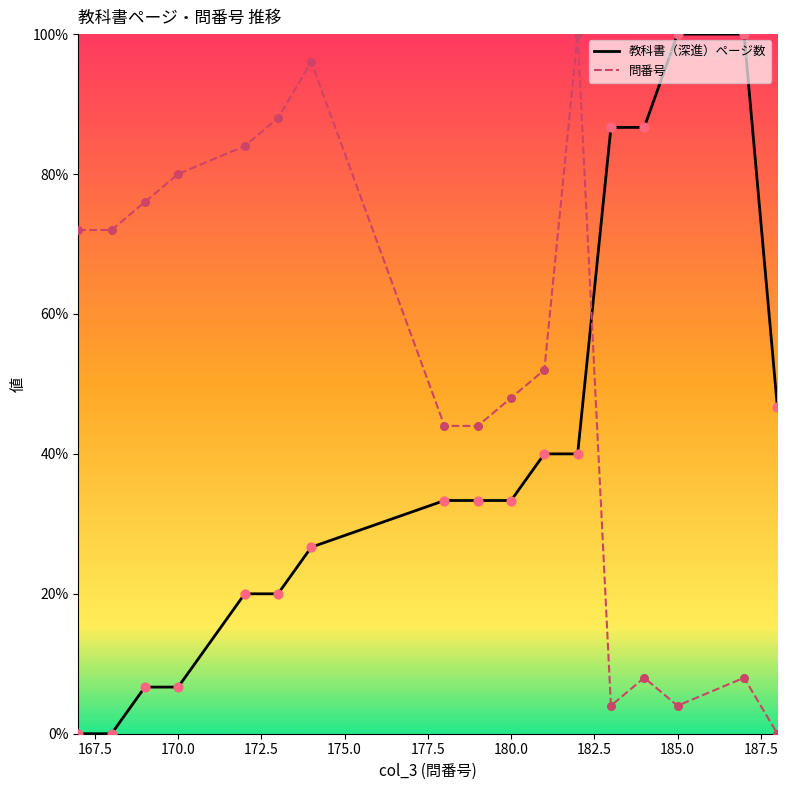

Which series has the largest total across all categories?

問番号